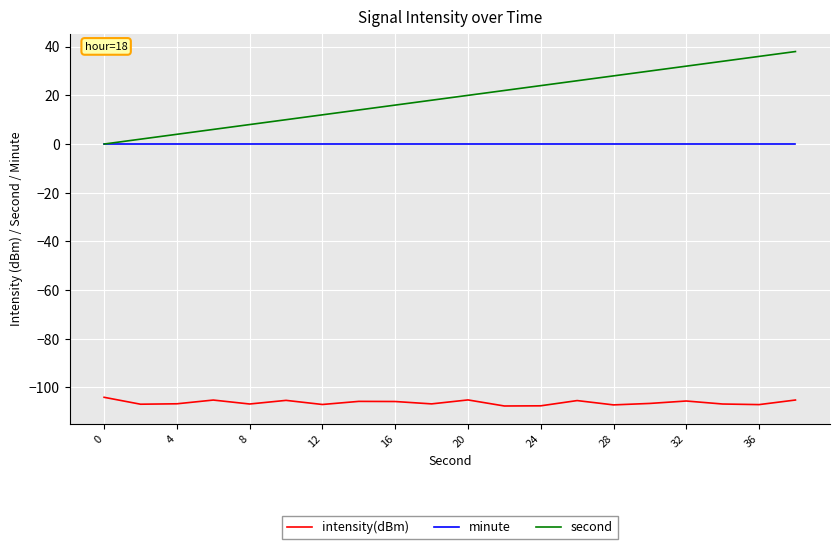

True or false: intensity(dBm) and minute cross at least once.

False